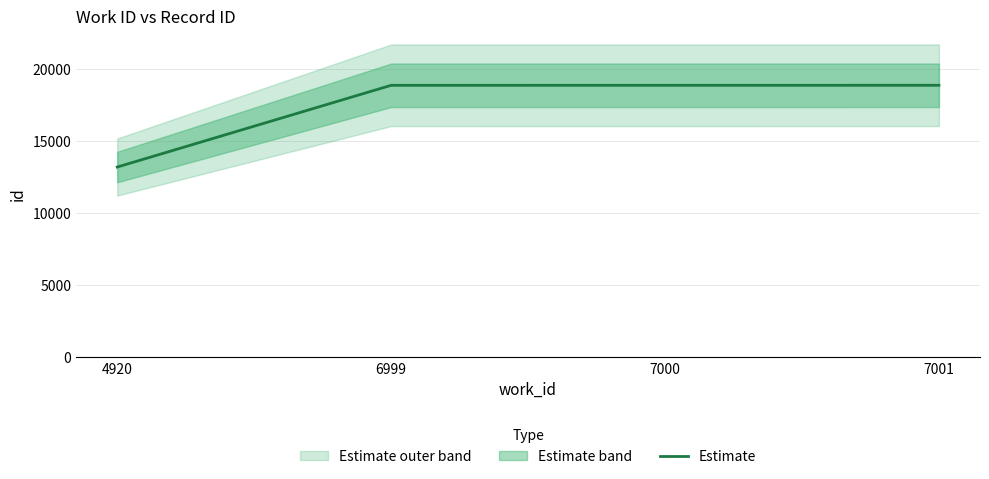

How many data points does each series have?

4